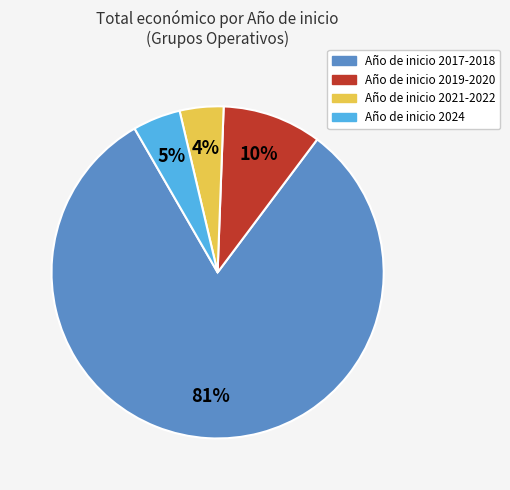

To the nearest percent, what is the average slice percentage?

25%